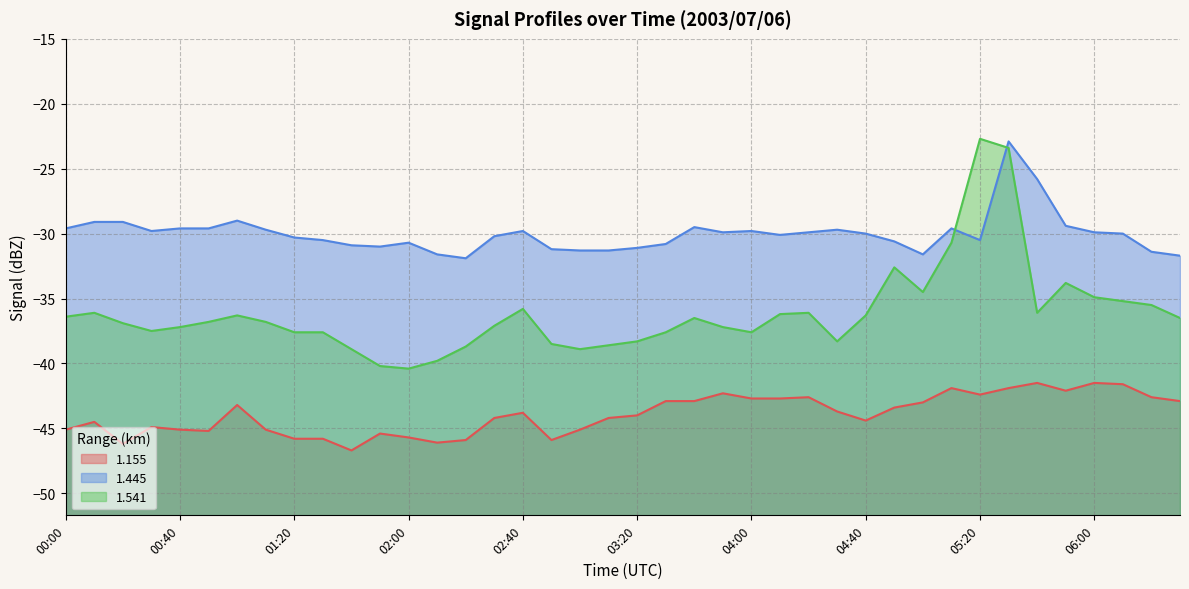

In 1.155, how many points are lower than both neighbors (excluding endpoints)?

8